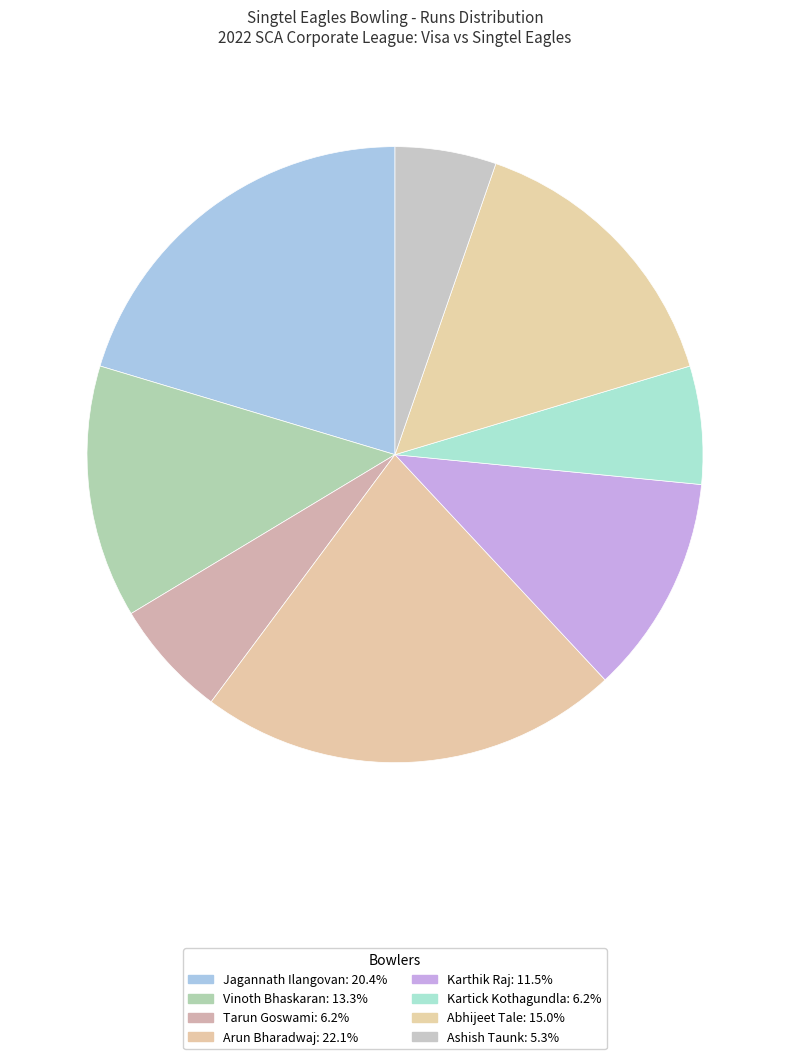

Count the number of slices in the pie.

8